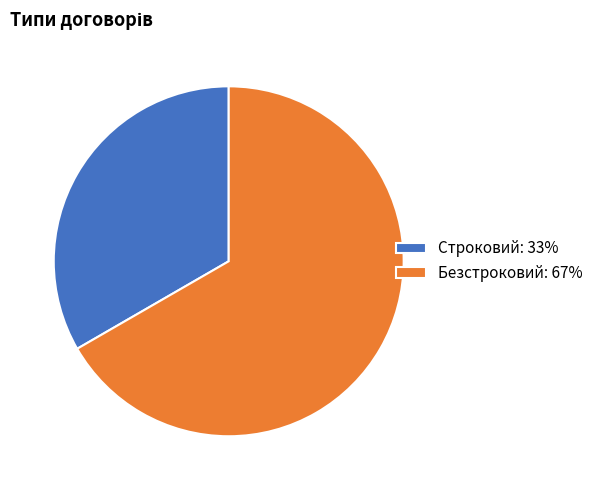

Which slice is the smallest?

Строковий